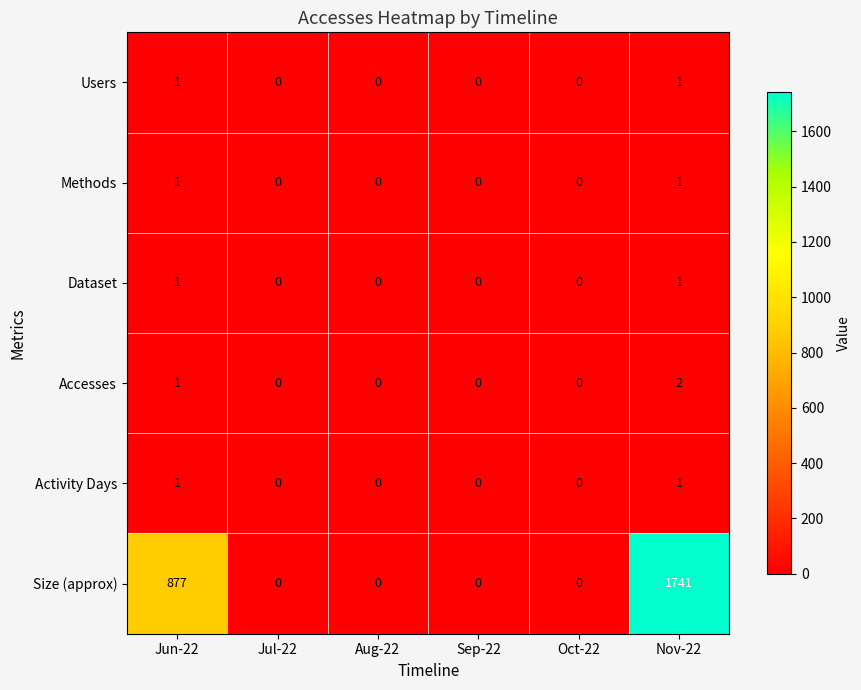

What is the maximum value shown in the chart?

1741